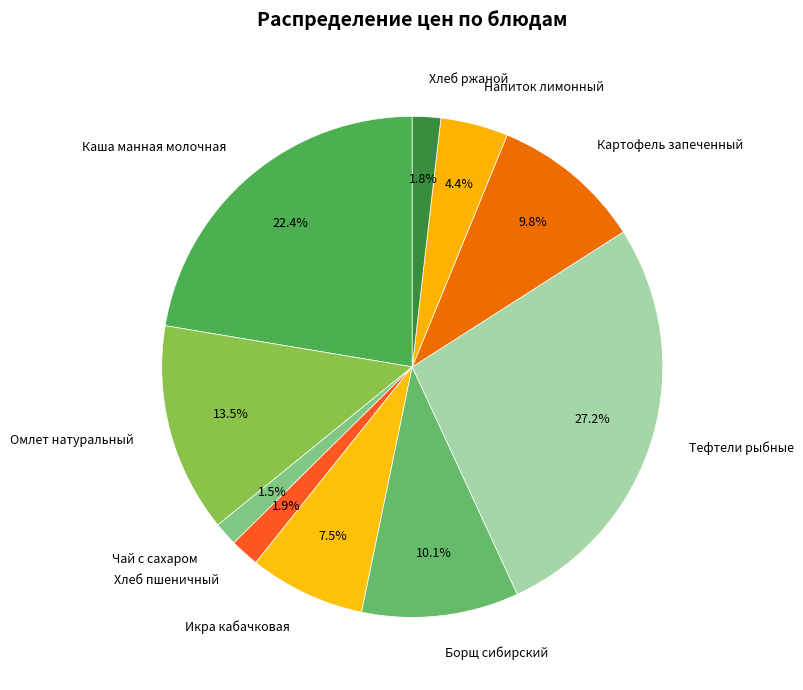

To the nearest percent, what is the difference between the Хлеб пшеничный and Икра кабачковая slice percentages?

6%